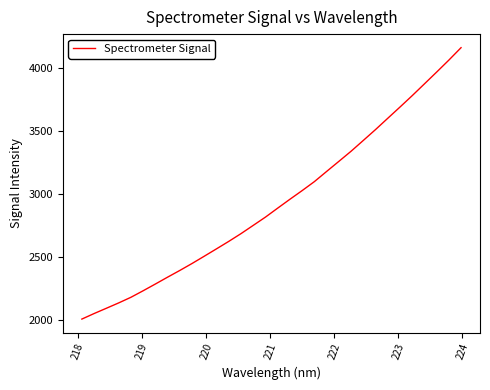

What is the maximum value shown in the chart?

4163.2